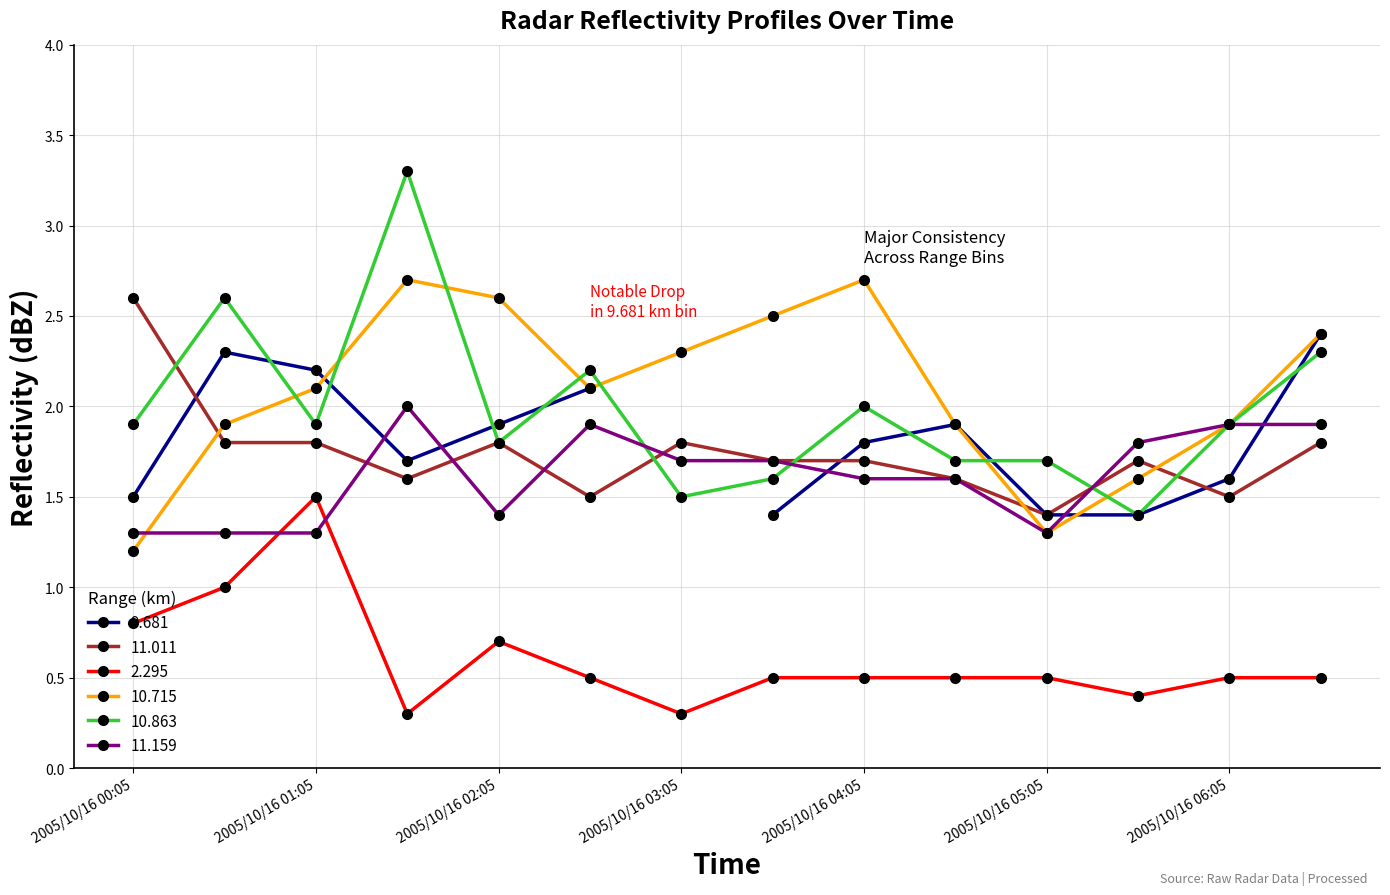

Is the value of 10.863 at 2005/10/16 00:35 greater than the value of 11.011 at 2005/10/16 01:05?

Yes